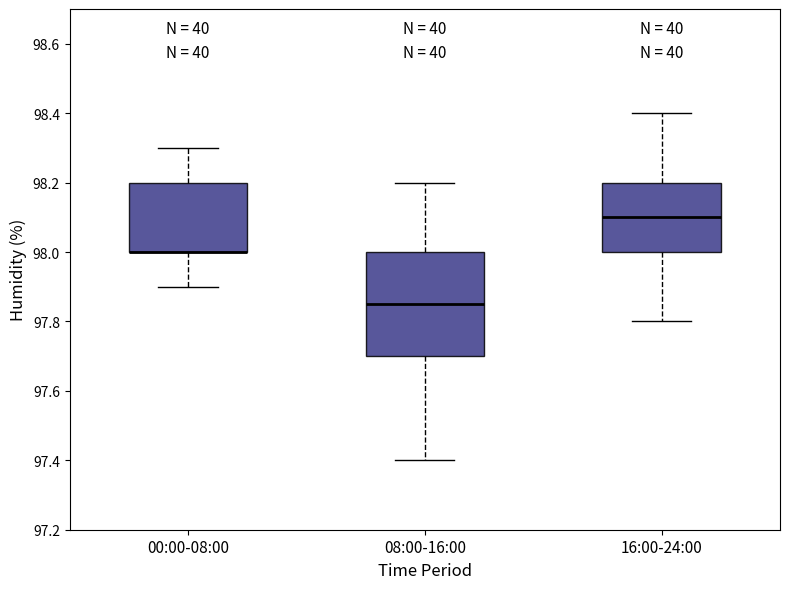

Where does the lower whisker of the box for 08:00-16:00 end on the y-axis? The values are not printed on the chart, so give them approximately, as read against the axis.

97.40